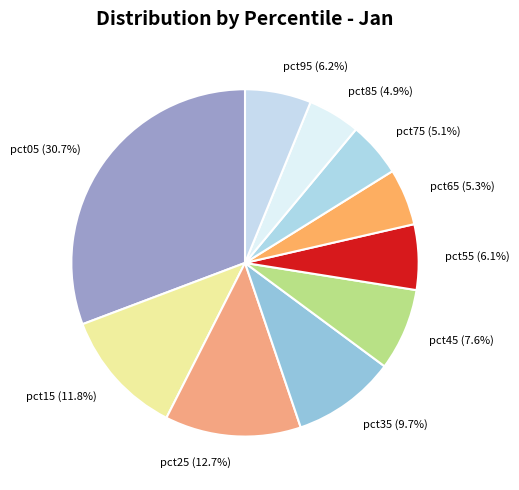

What is the largest slice in the pie chart?

pct05